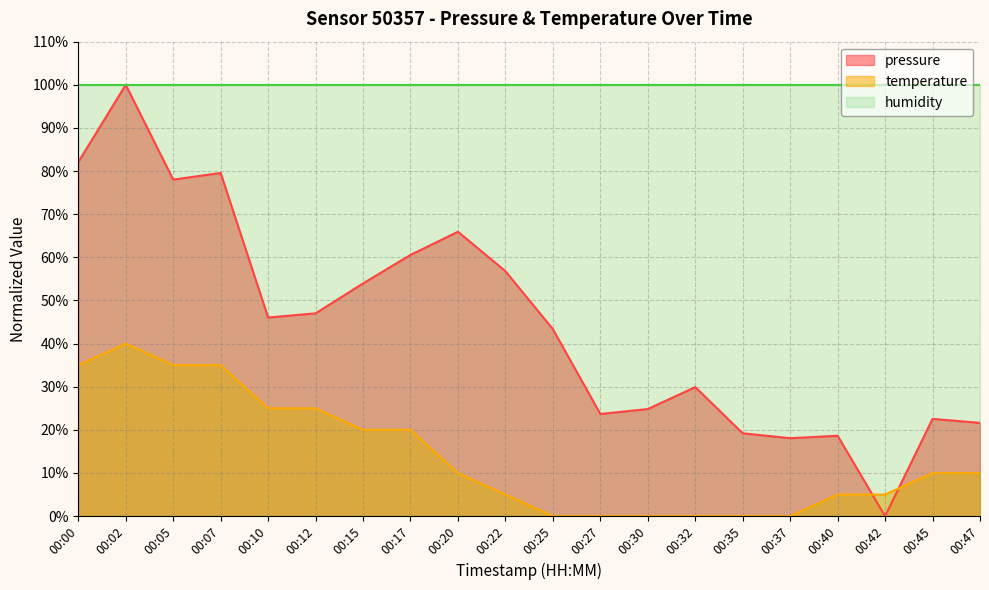

Is it true that pressure equals 38.5 at 00:30?

False